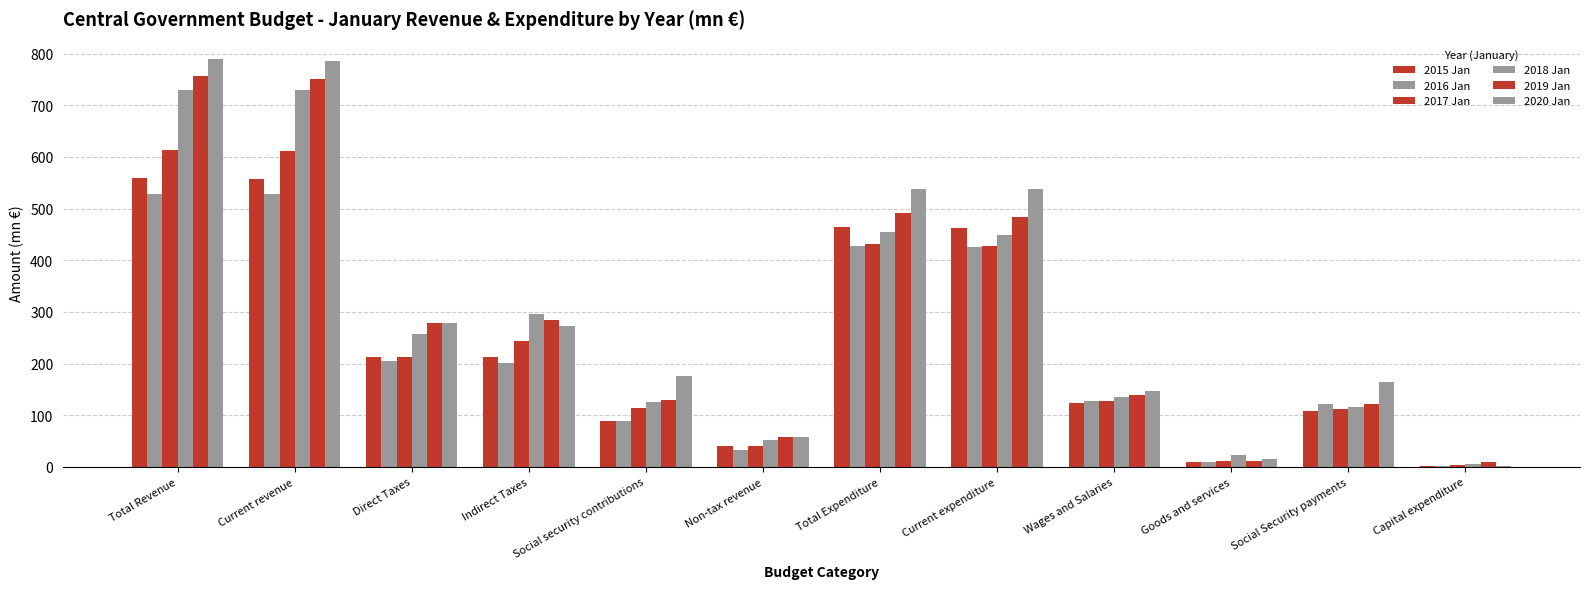

Reading left to right, extract all data points from this chart.

2015 Jan: Total Revenue=558.9	Current revenue=556.8	Direct Taxes=213.6	Indirect Taxes=213.3	Social security contributions=88.5	Non-tax revenue=41.3	Total Expenditure=463.5	Current expenditure=462.4	Wages and Salaries=123.2	Goods and services=8.9	Social Security payments=108.7	Capital expenditure=1.1
2016 Jan: Total Revenue=528.8	Current revenue=528.4	Direct Taxes=205.7	Indirect Taxes=201.5	Social security contributions=88.0	Non-tax revenue=33.2	Total Expenditure=428.2	Current expenditure=426.5	Wages and Salaries=127.1	Goods and services=10.4	Social Security payments=121.5	Capital expenditure=1.7
2017 Jan: Total Revenue=613.2	Current revenue=610.8	Direct Taxes=212.9	Indirect Taxes=243.6	Social security contributions=114.6	Non-tax revenue=39.6	Total Expenditure=430.7	Current expenditure=427.1	Wages and Salaries=128.3	Goods and services=10.5	Social Security payments=112.1	Capital expenditure=3.6
2018 Jan: Total Revenue=730.5	Current revenue=729.8	Direct Taxes=256.6	Indirect Taxes=295.5	Social security contributions=124.8	Non-tax revenue=52.9	Total Expenditure=454.4	Current expenditure=448.6	Wages and Salaries=134.9	Goods and services=23.0	Social Security payments=115.8	Capital expenditure=5.8
2019 Jan: Total Revenue=756.1	Current revenue=750.8	Direct Taxes=278.9	Indirect Taxes=284.4	Social security contributions=129.4	Non-tax revenue=58.1	Total Expenditure=492.2	Current expenditure=483.2	Wages and Salaries=139.4	Goods and services=11.4	Social Security payments=120.9	Capital expenditure=9.0
2020 Jan: Total Revenue=789.2	Current revenue=786.0	Direct Taxes=277.9	Indirect Taxes=273.5	Social security contributions=176.7	Non-tax revenue=57.9	Total Expenditure=538.9	Current expenditure=537.2	Wages and Salaries=147.5	Goods and services=15.1	Social Security payments=163.9	Capital expenditure=1.7